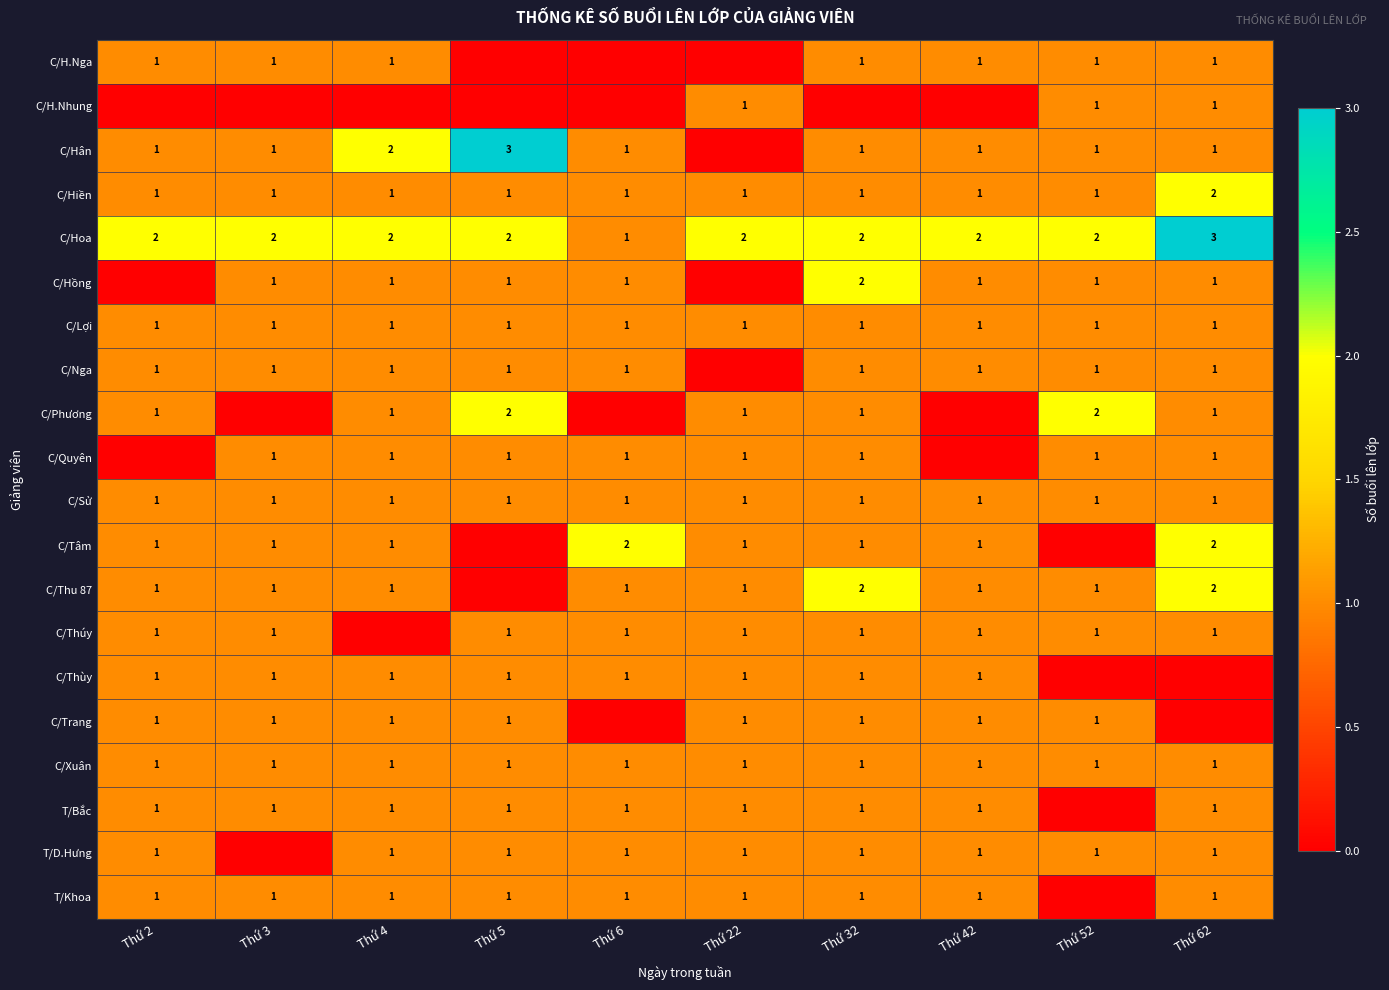

True or false: C/H.Nga has a value of 2 at Thứ 62.

False